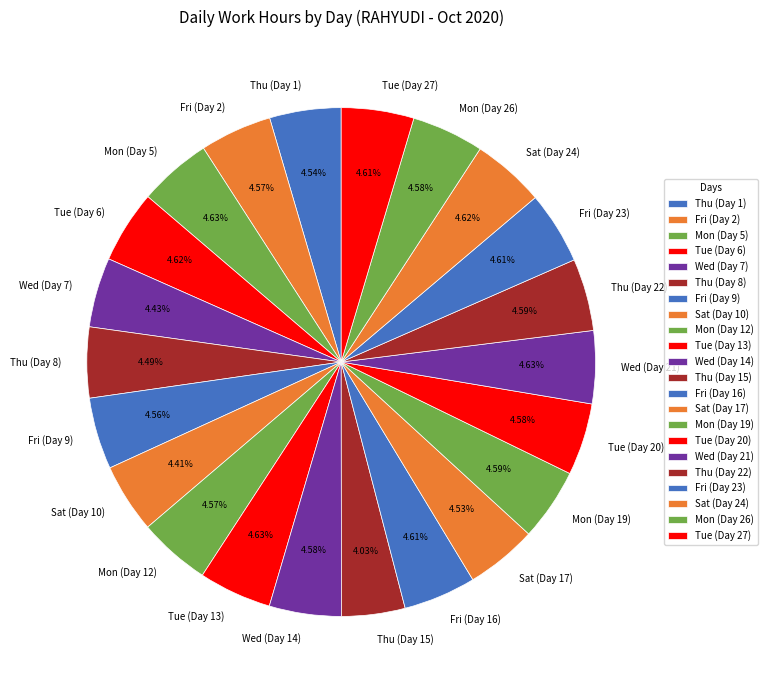

What is the total percentage of Mon (Day 26) and Wed (Day 14)?

9.2%